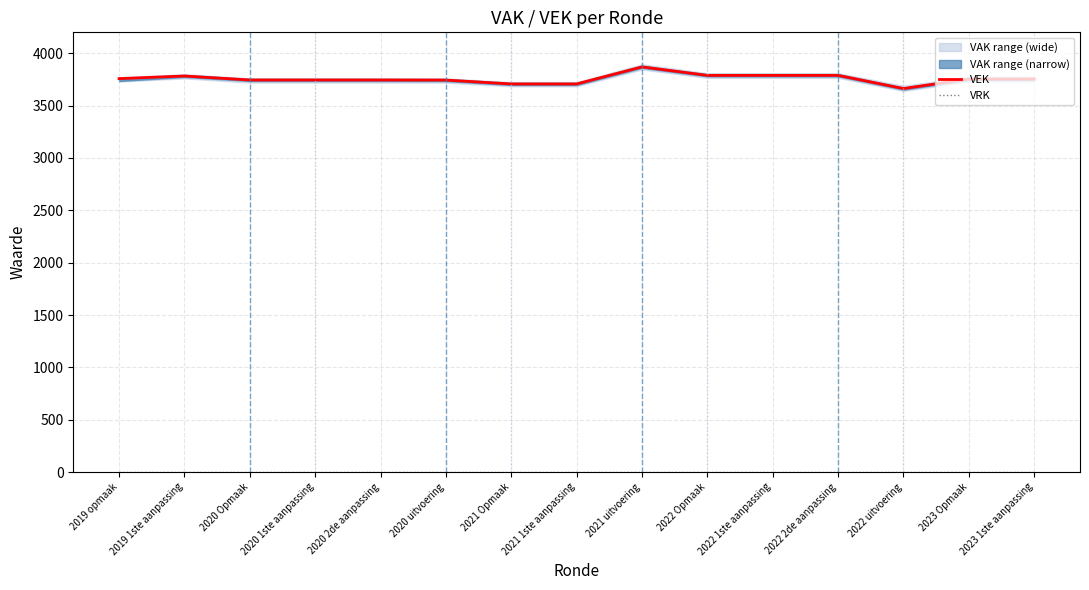

Is it true that VRK equals 0 at 2019 1ste aanpassing?

True